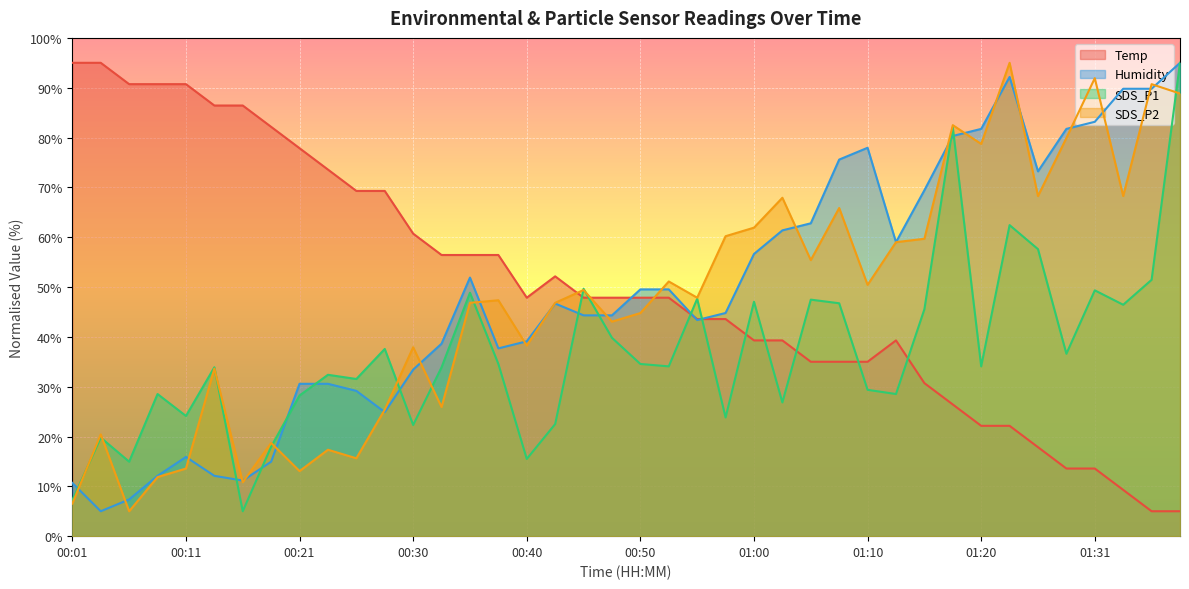

Does the chart display data point markers on the line(s)?

No